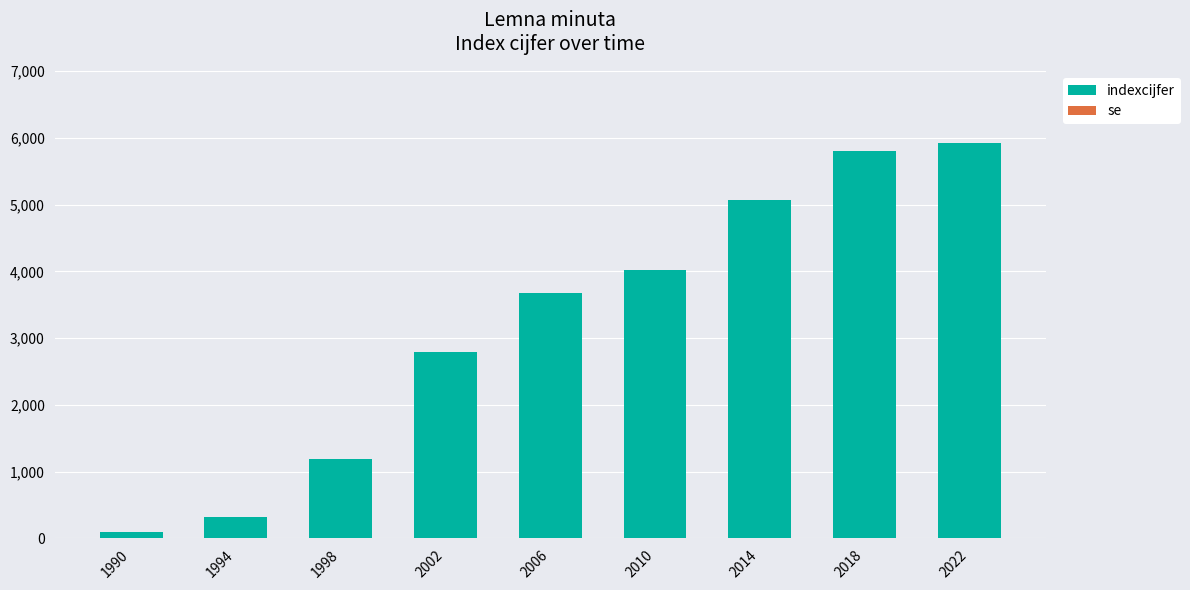

The chart shows a value of 1971 at 2010. True or false?

False